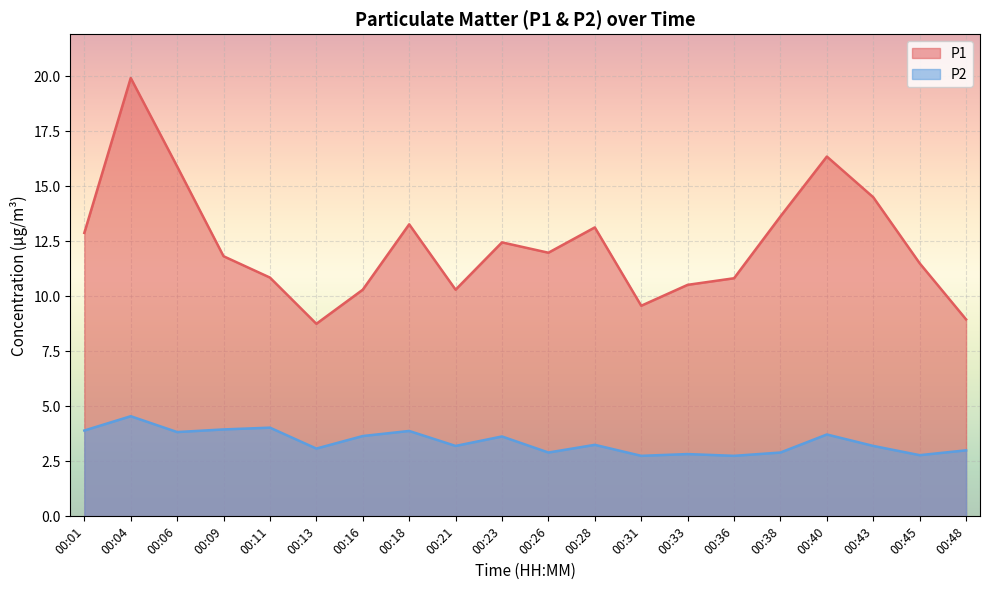

True or false: P2 and P1 intersect in this chart.

False